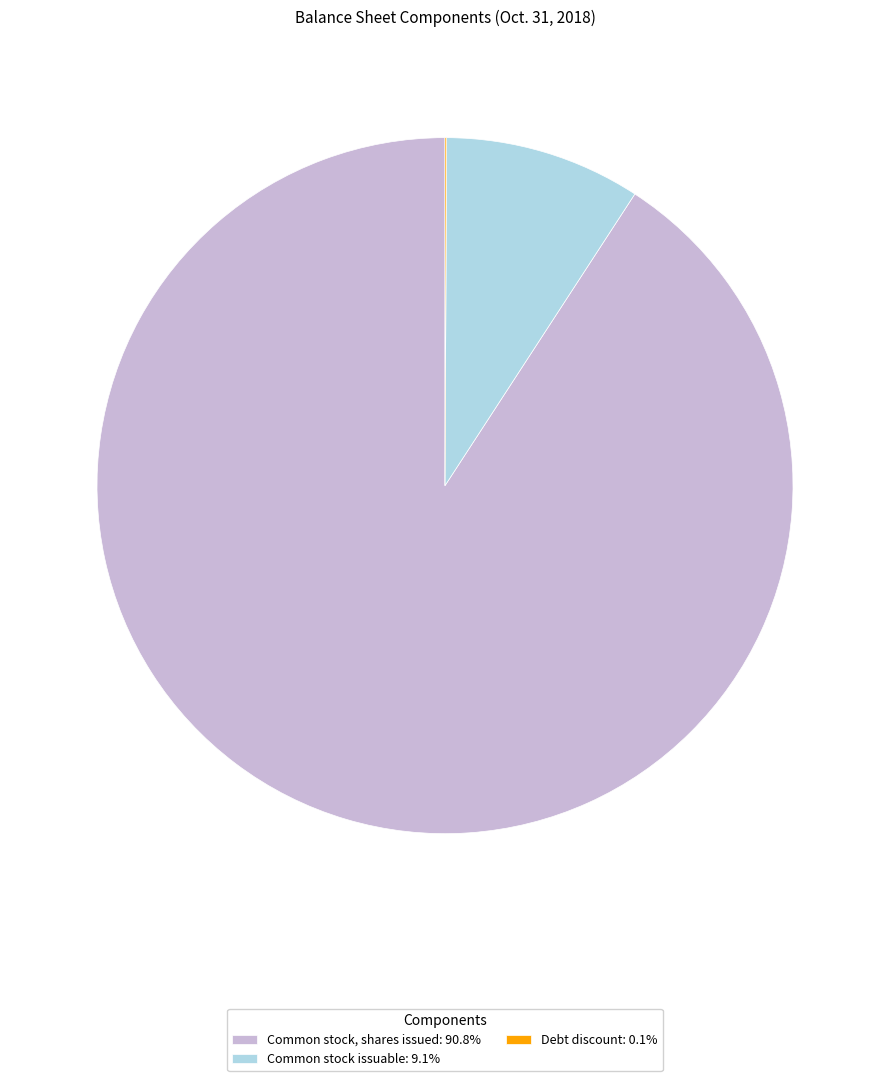

Is there a majority slice in this chart?

Yes